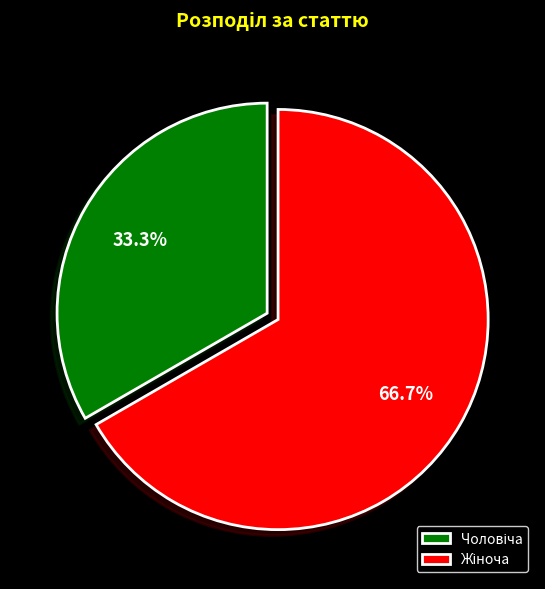

Does any single category account for the majority?

Yes